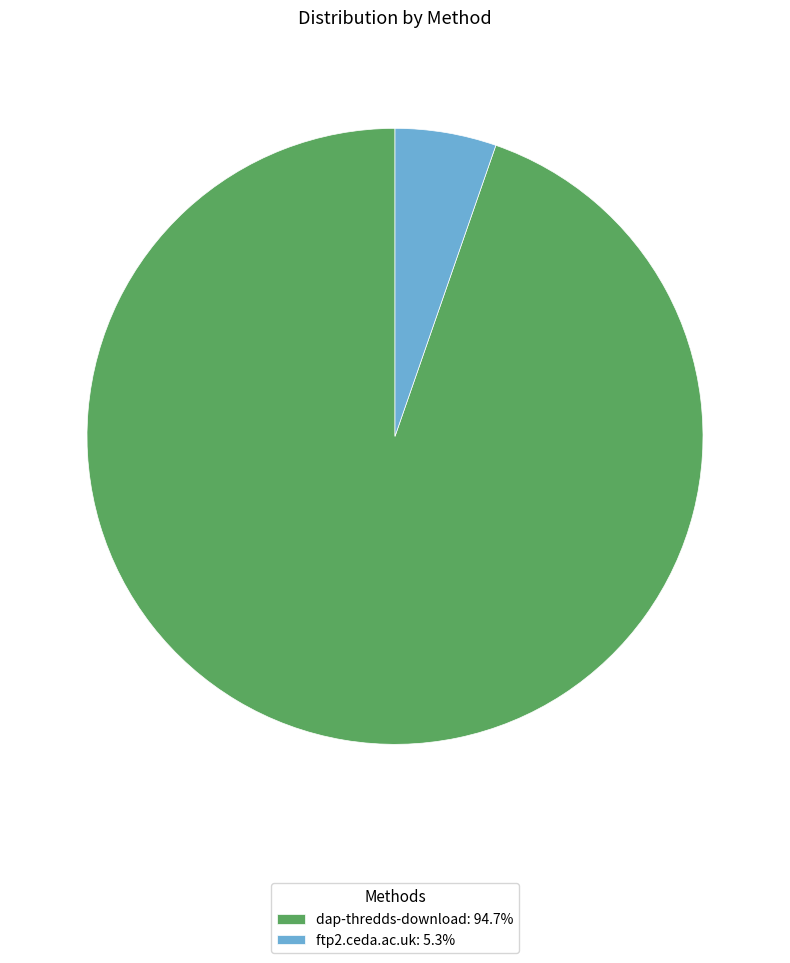

Rank the categories by value from highest to lowest.

dap-thredds-download, ftp2.ceda.ac.uk